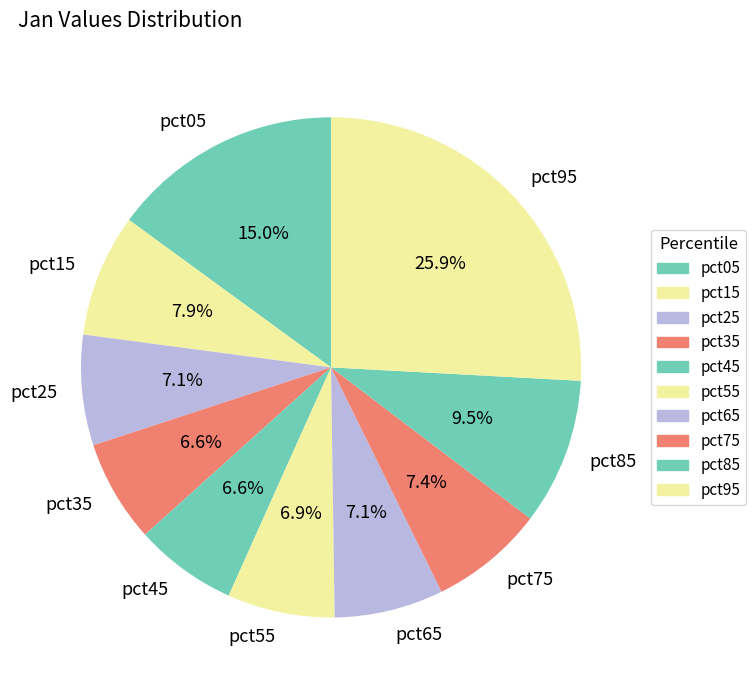

True or false: pct05 accounts for 15% of the total.

True